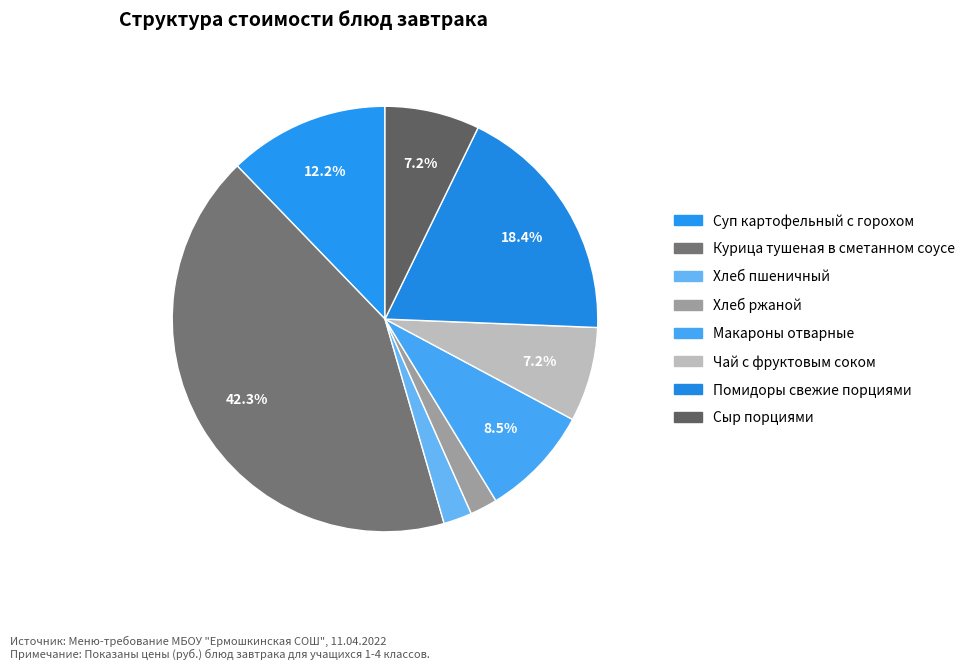

How much of the chart is everything except Хлеб пшеничный?

97.8%